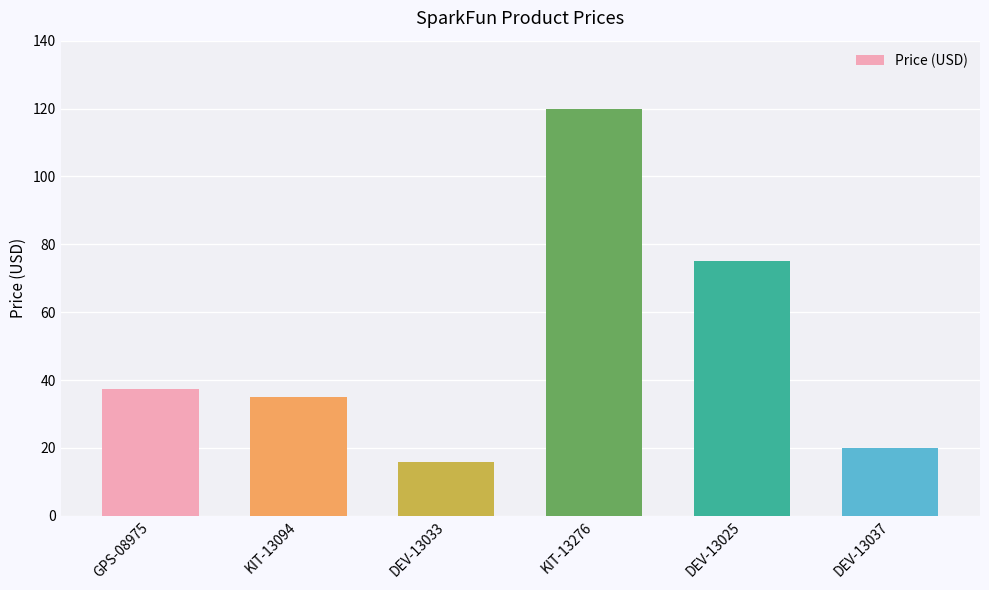

What is the maximum value shown in the chart?

120.0